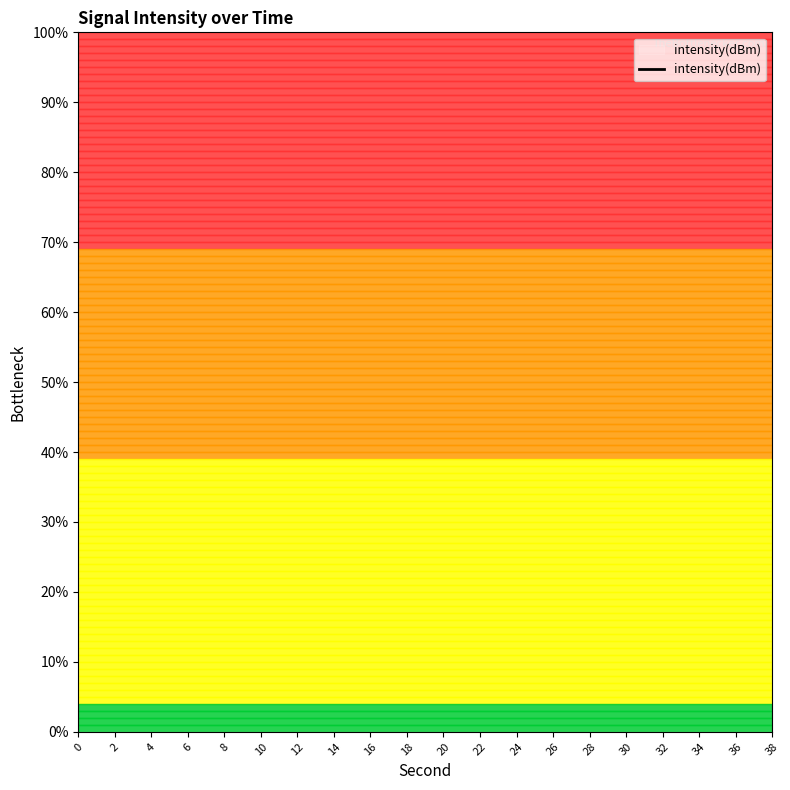

What is the maximum value shown in the chart?

-18.8